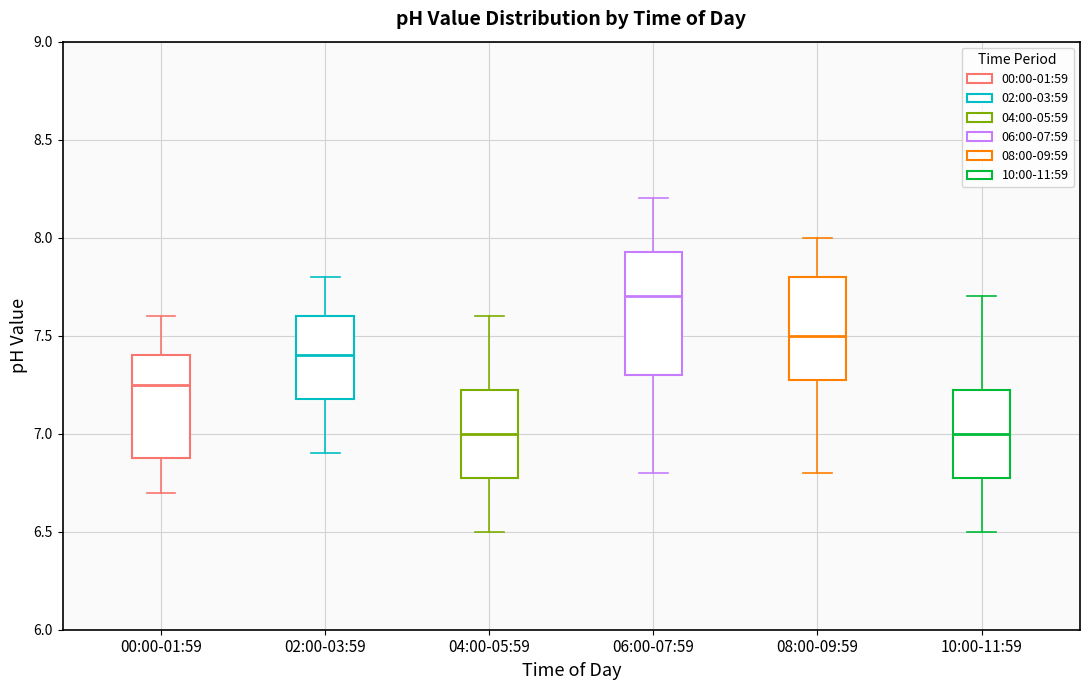

Reading left to right, transcribe this box plot: for each box, give where its median line is, the range the box spans, and where its two whiskers end, as read against the y-axis. The values are not printed on the chart, so give them approximately, as read against the axis.

00:00-01:59: median 7.25, box 6.90 to 7.40, whiskers 6.70 to 7.60
02:00-03:59: median 7.40, box 7.20 to 7.60, whiskers 6.90 to 7.80
04:00-05:59: median 7.00, box 6.80 to 7.25, whiskers 6.50 to 7.60
06:00-07:59: median 7.70, box 7.30 to 7.95, whiskers 6.80 to 8.20
08:00-09:59: median 7.50, box 7.30 to 7.80, whiskers 6.80 to 8.00
10:00-11:59: median 7.00, box 6.80 to 7.25, whiskers 6.50 to 7.70